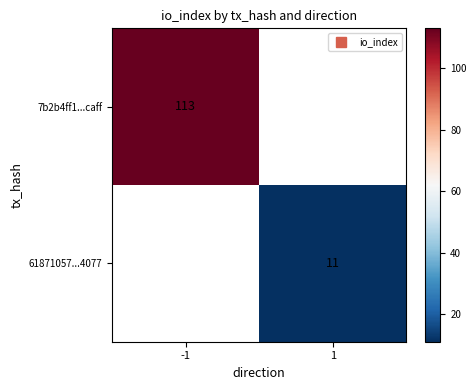

Which category has the highest value in the 61871057...4077 series?

-1